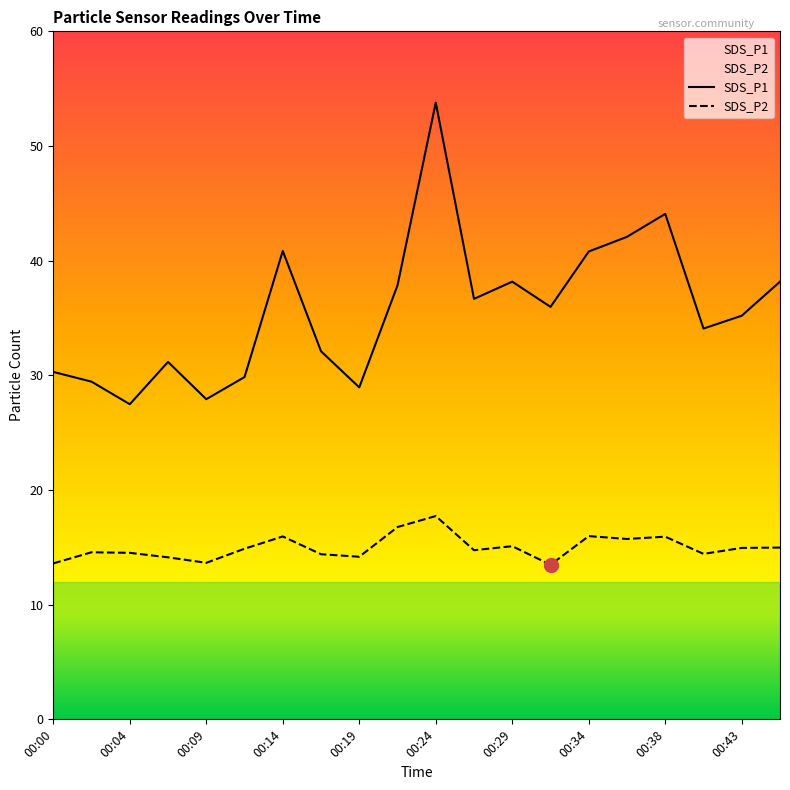

At which category does the chart reach its minimum across all series?

00:31